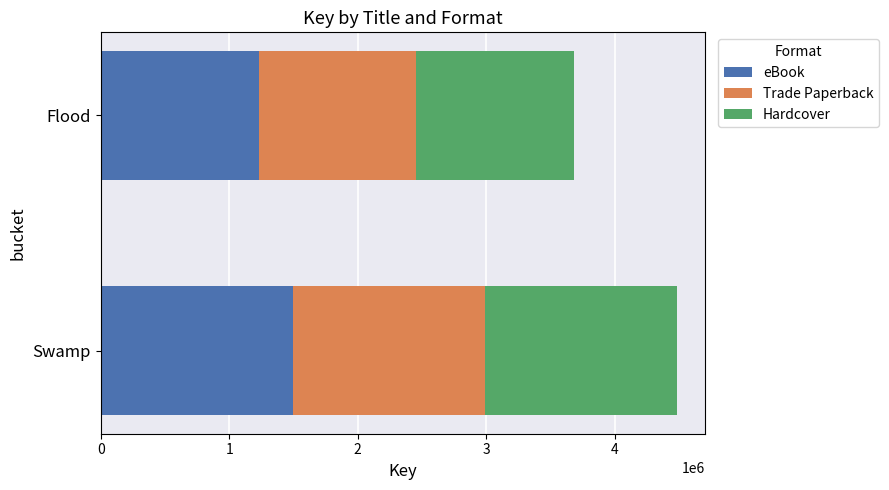

Which category has the highest value in the eBook series?

Swamp